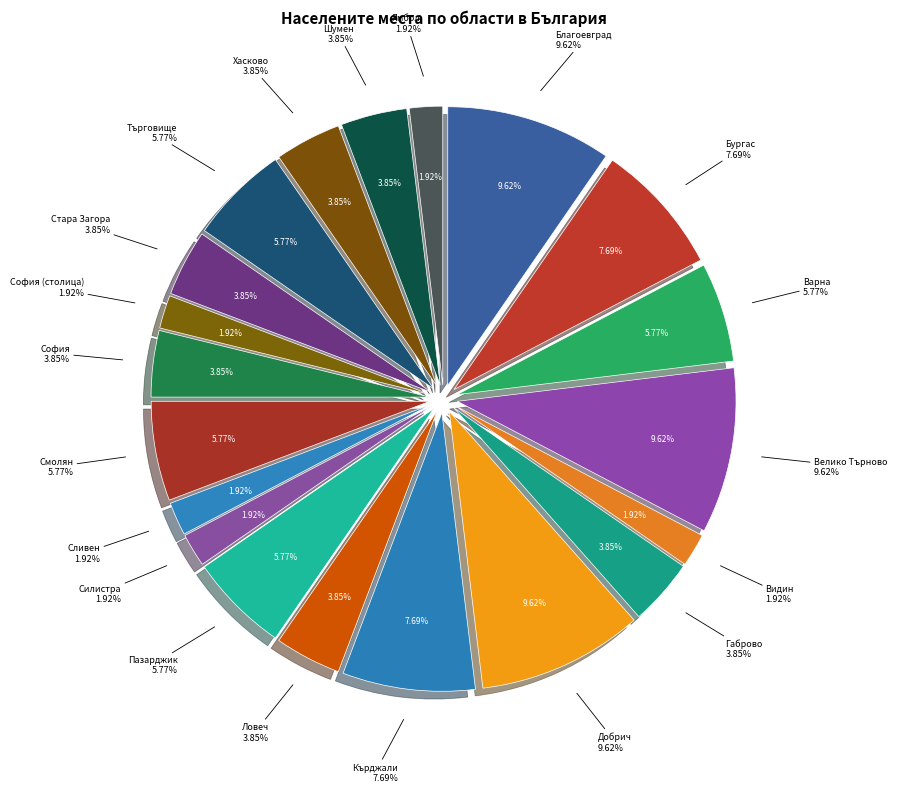

Is обл. Видин the majority of the pie?

No